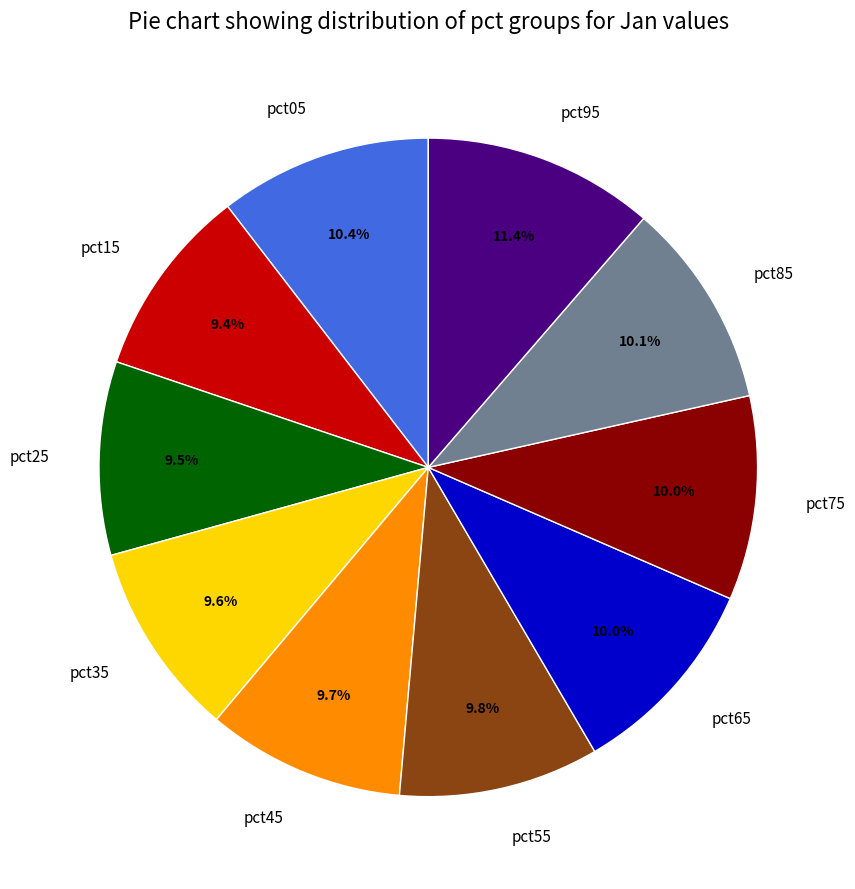

Which has a higher value, pct85 or pct95?

pct95